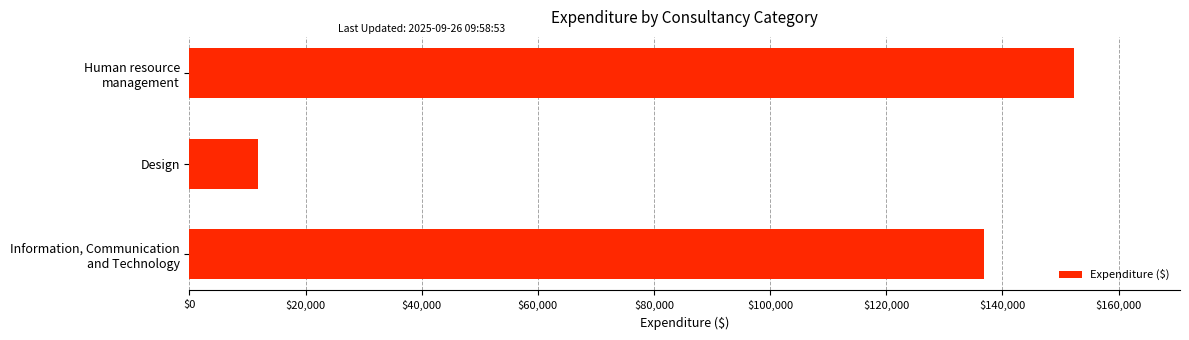

How many data points does each series have?

3